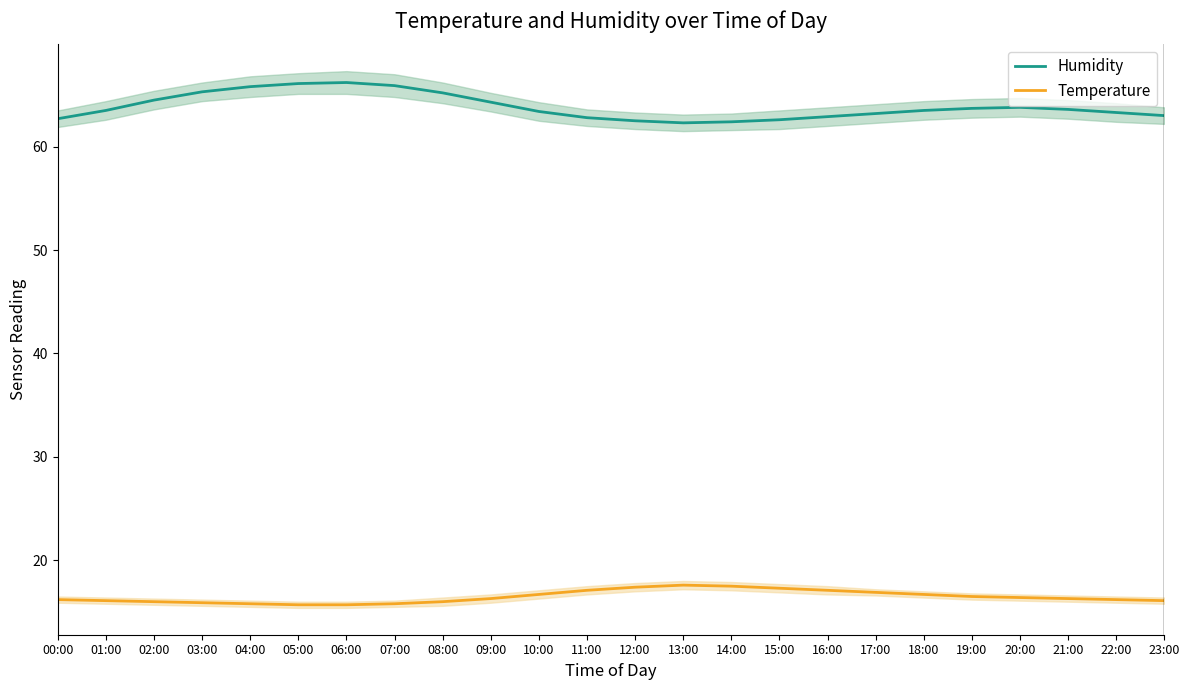

Rank the series by their maximum value, from lowest to highest.

Temperature, Humidity